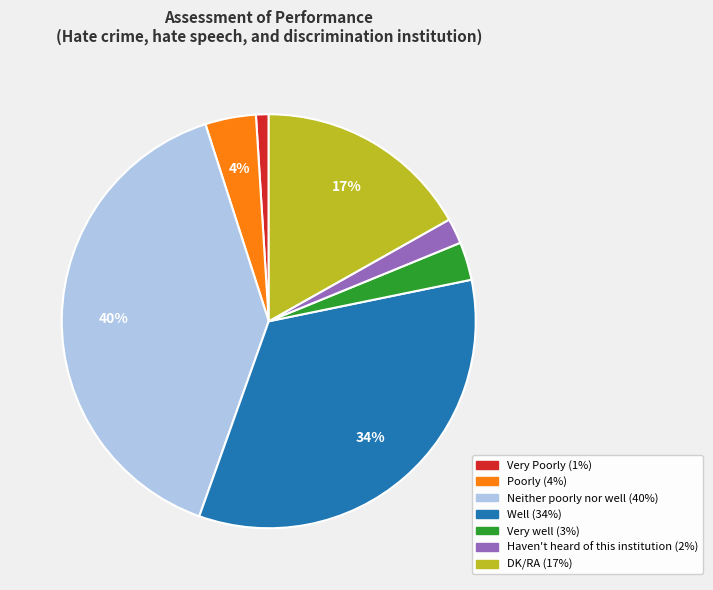

Does any single category account for the majority?

No